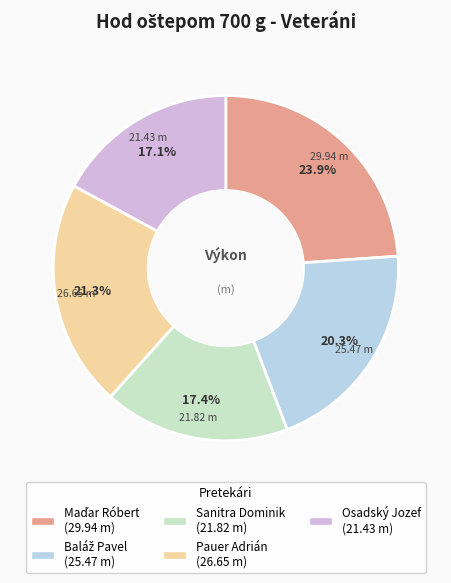

Does any single category account for the majority?

No